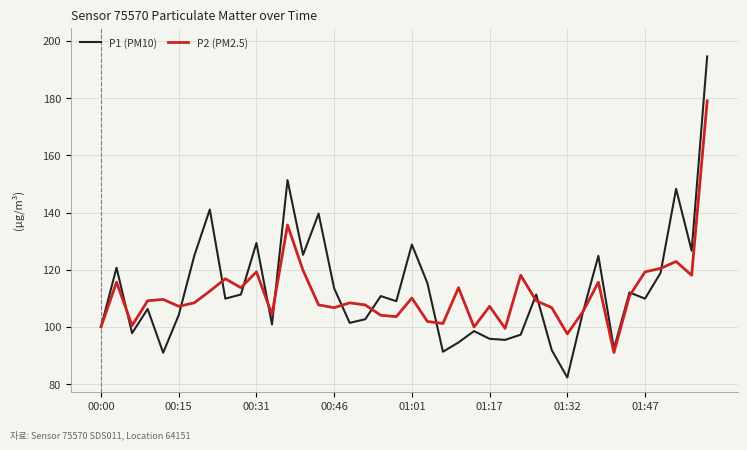

Which series has the largest range (max minus min)?

P1 (PM10)